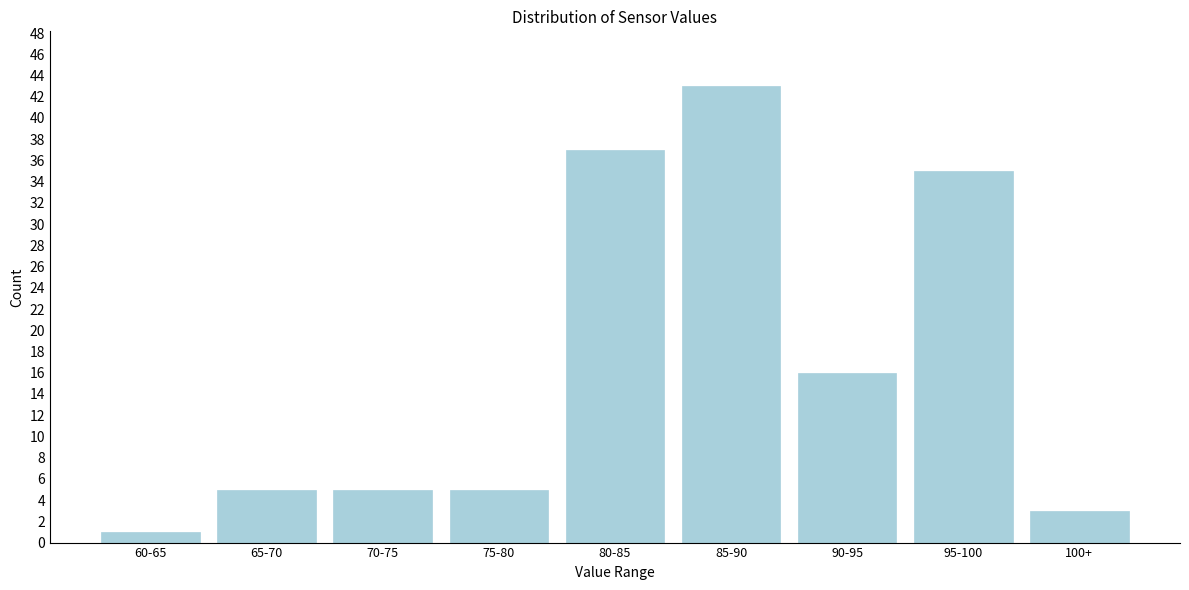

Reading left to right, transcribe all the data shown in this chart.

1	5	5	5	37	43	16	35	3